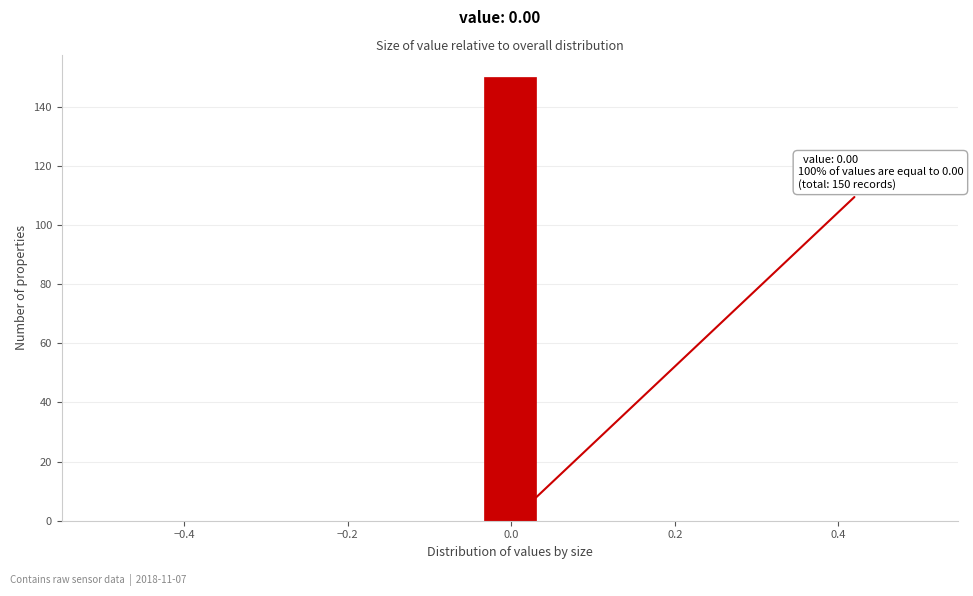

Read against the x-axis, roughly where is the centre of the tallest bar?

0.00